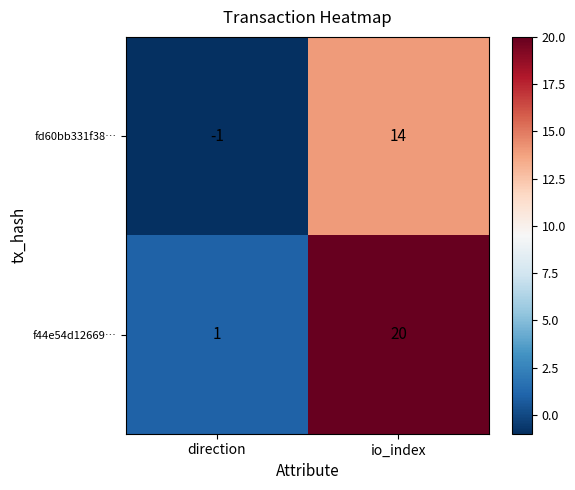

What is the minimum value shown in the chart?

-1